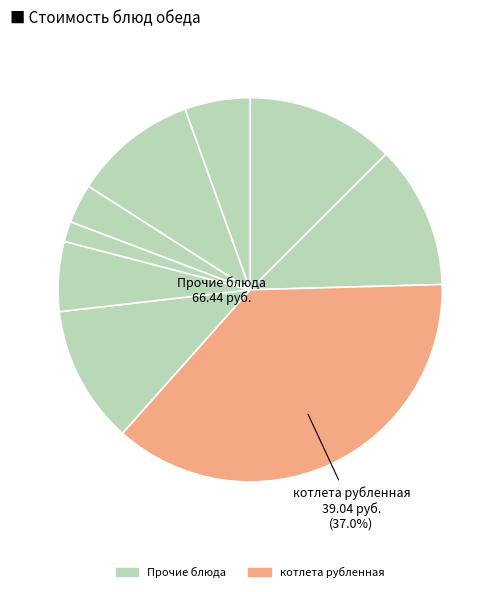

Is there any slice that represents more than half of the pie?

No